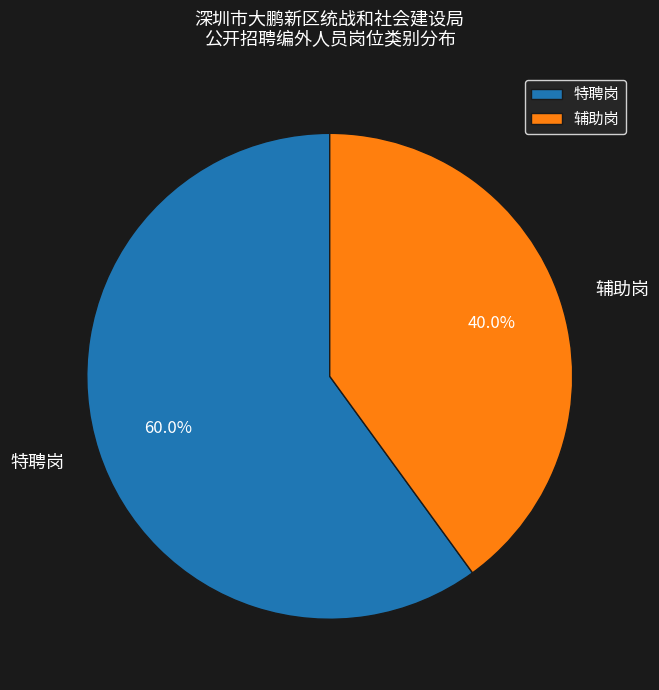

To the nearest percent, what is the combined percentage of 辅助岗 and 特聘岗?

100%